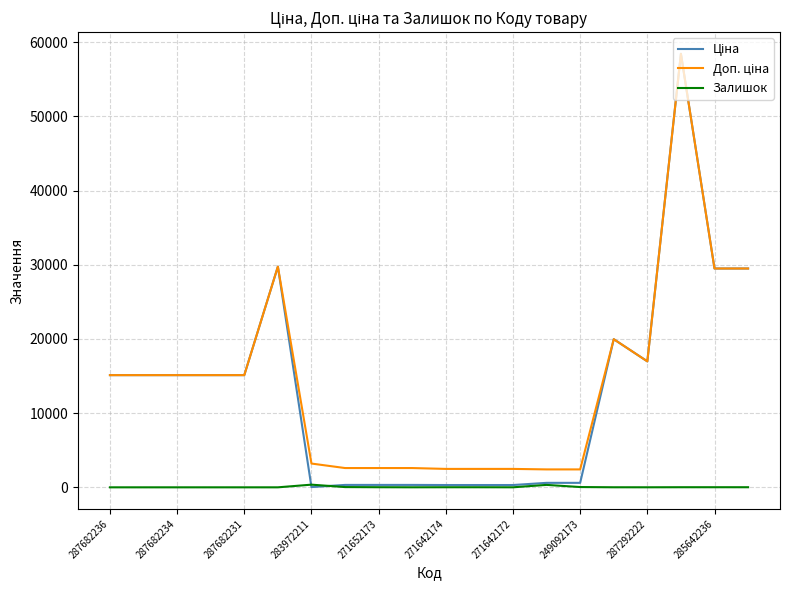

What is the greatest value displayed?

58426.5